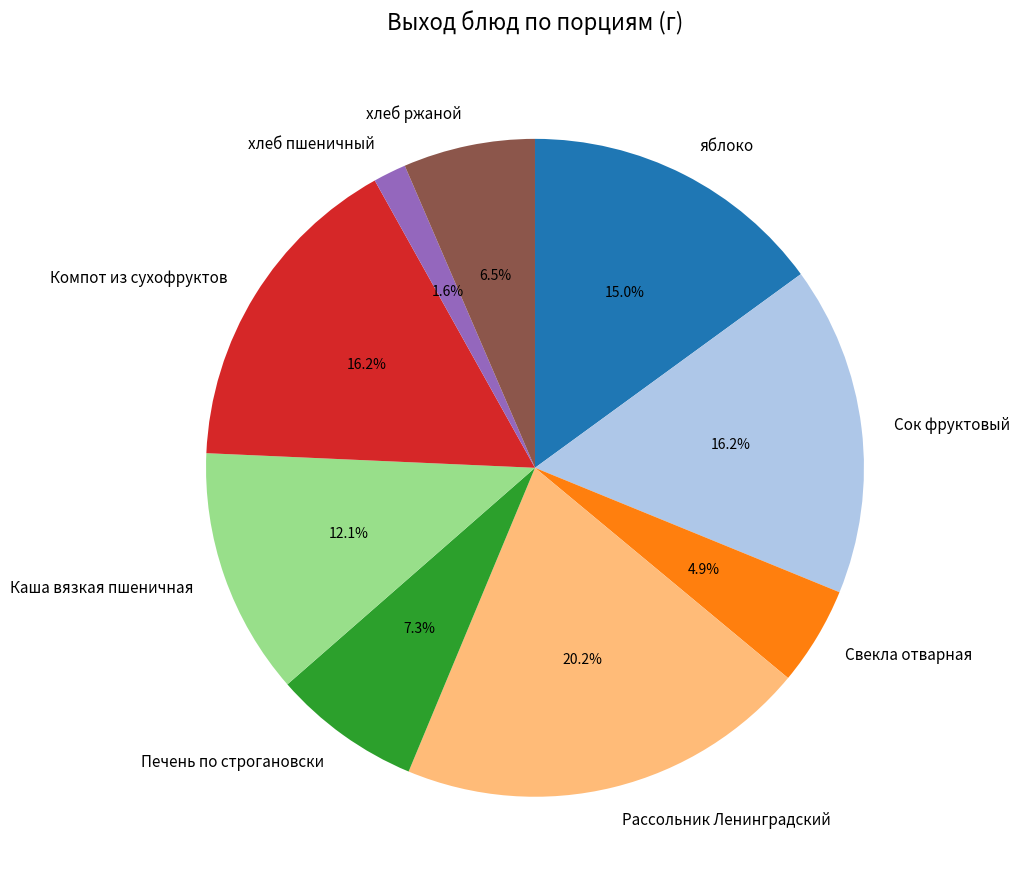

Is there any slice that represents more than half of the pie?

No